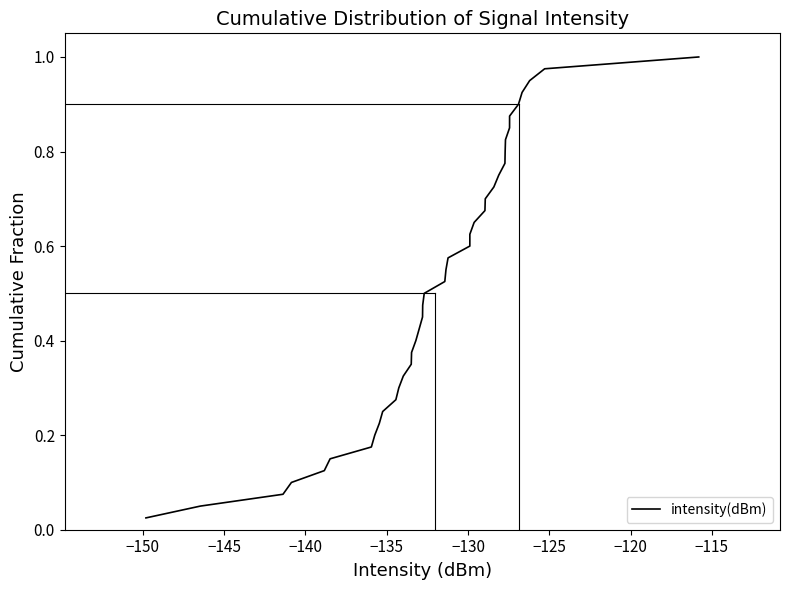

What is the difference between the maximum and minimum values?

1.0